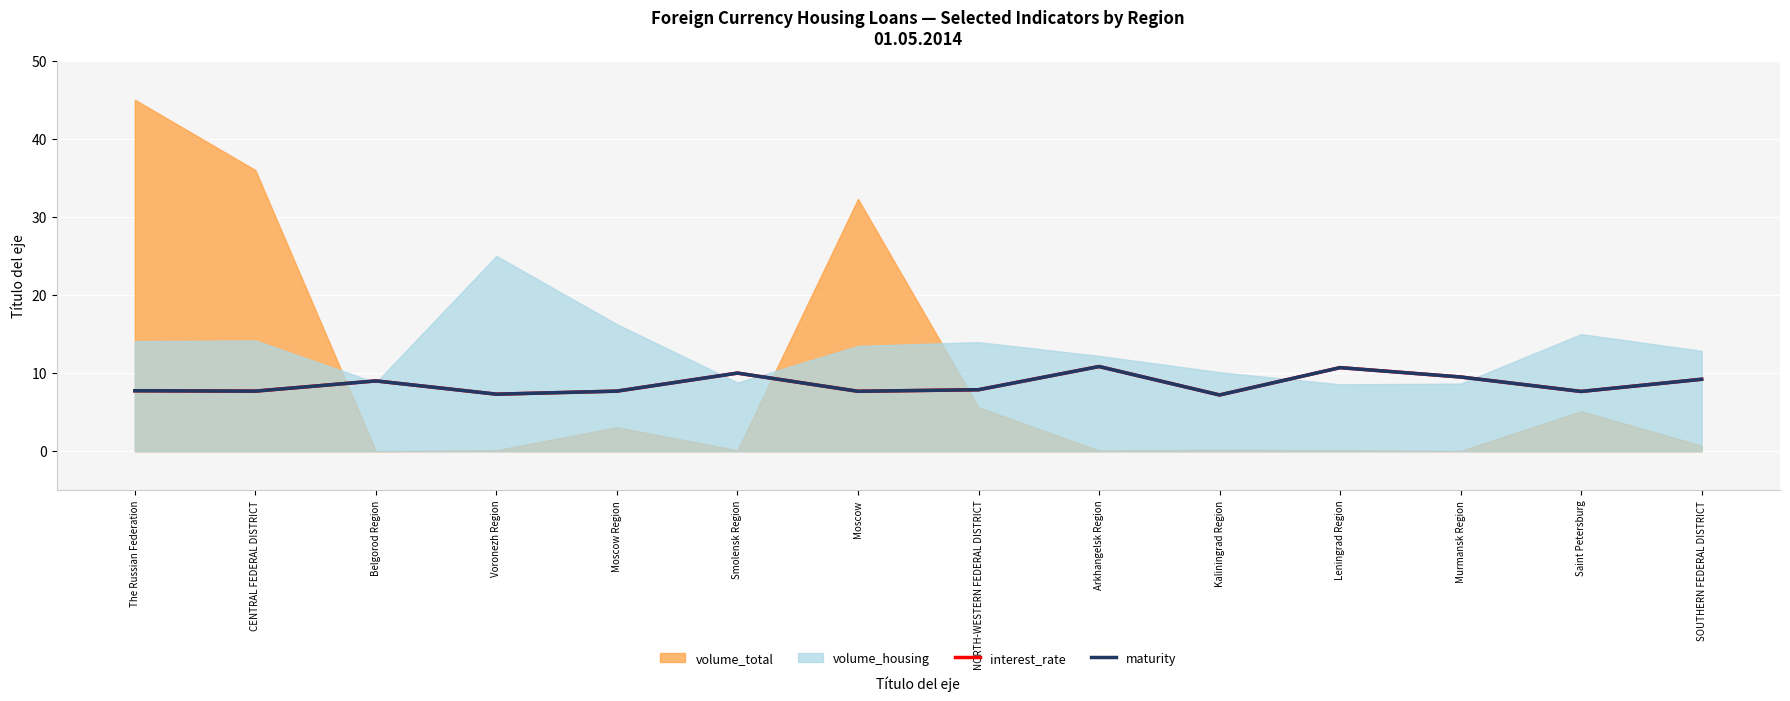

How many categories are shown in the chart?

14